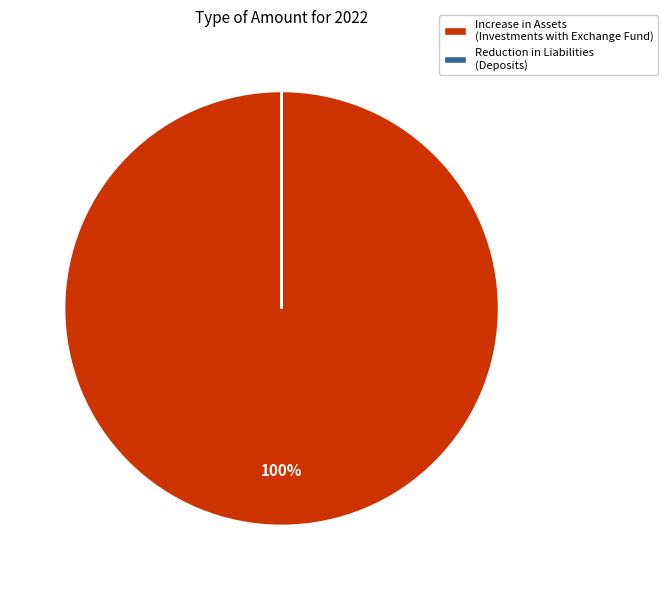

Which slice represents more than half of the pie?

Increase in Assets (Investments with Exchange Fund)